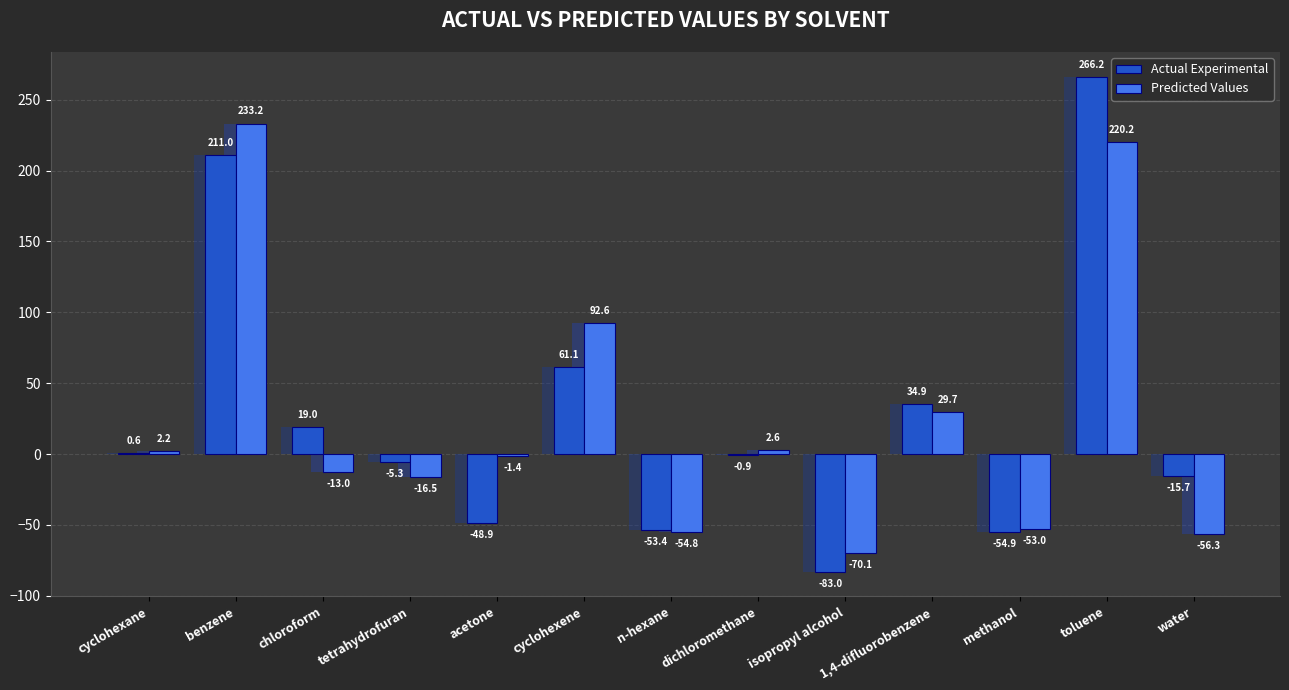

Does the chart contain any negative values?

Yes